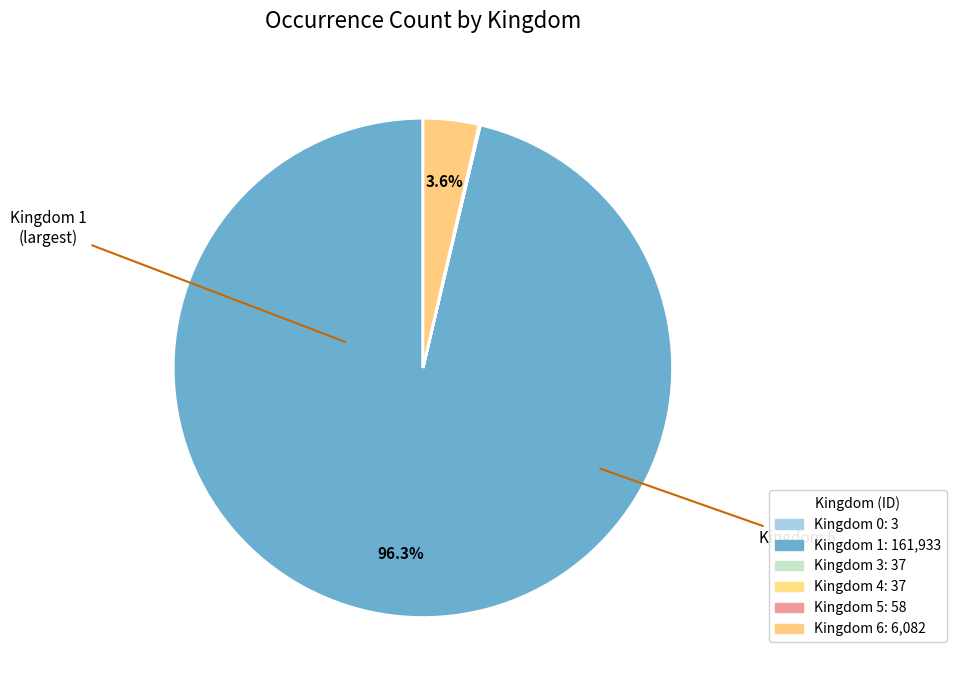

To the nearest percent, what is the difference between the largest and smallest slice percentages?

96%